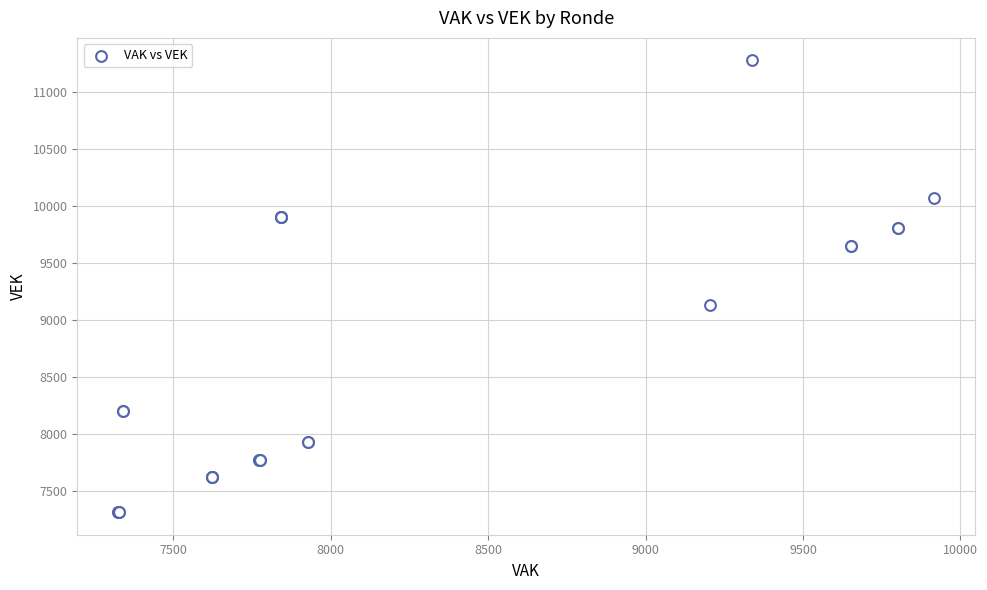

What Y value in the scatter plot is closest to 9295?

9128